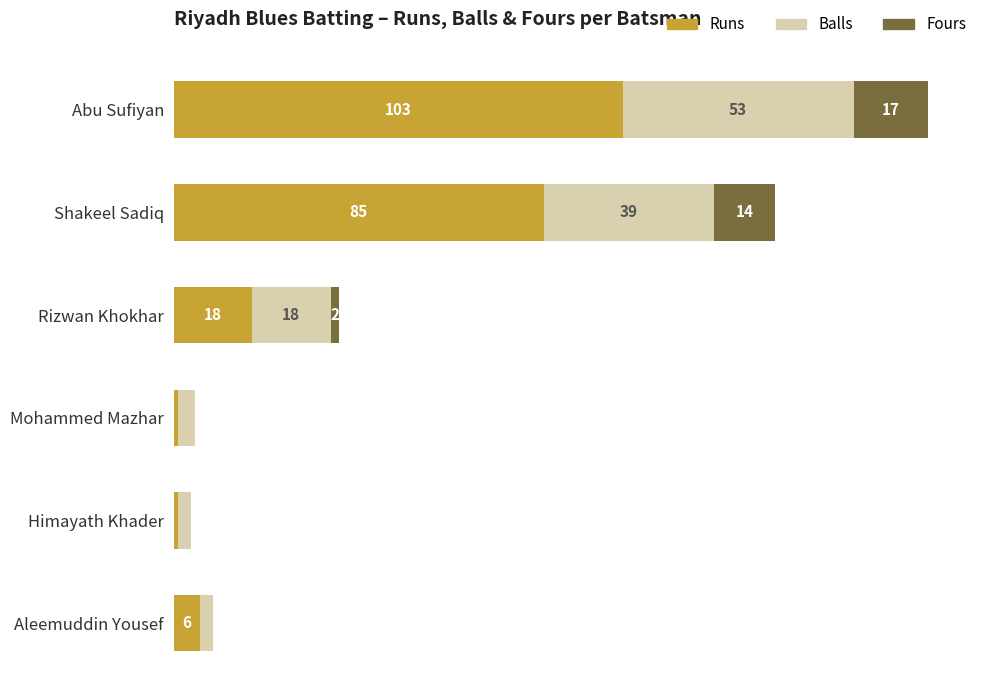

At which label does Runs reach its peak?

Abu Sufiyan